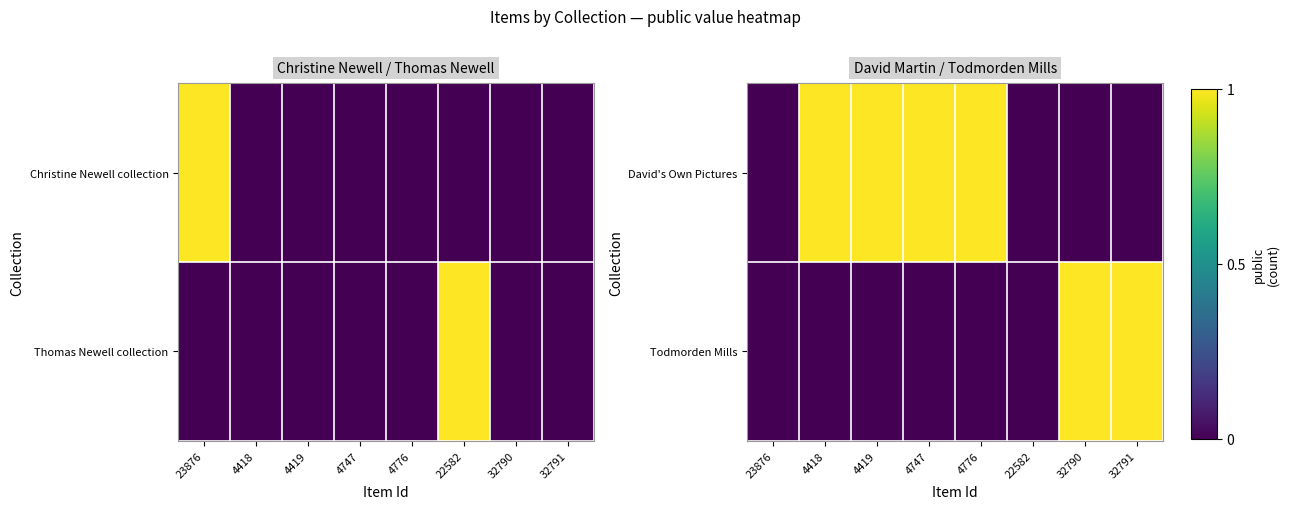

What is the difference between the Todmorden Mills values at 4747 and 32790?

1